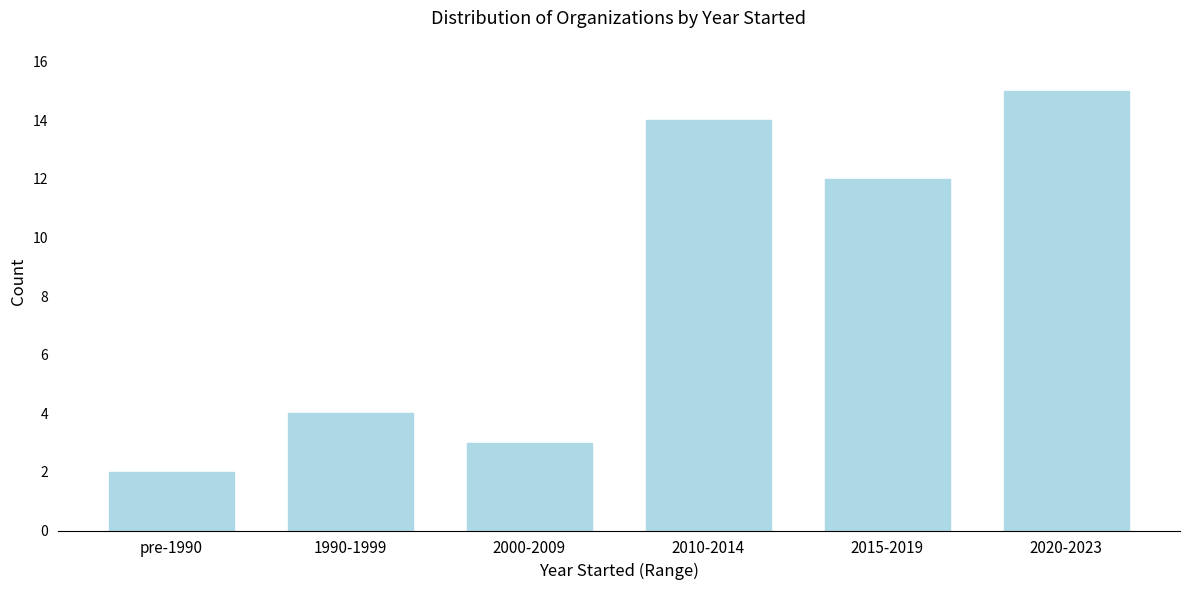

Reading left to right, list all the values displayed in this chart.

pre-1990=2	1990-1999=4	2000-2009=3	2010-2014=14	2015-2019=12	2020-2023=15